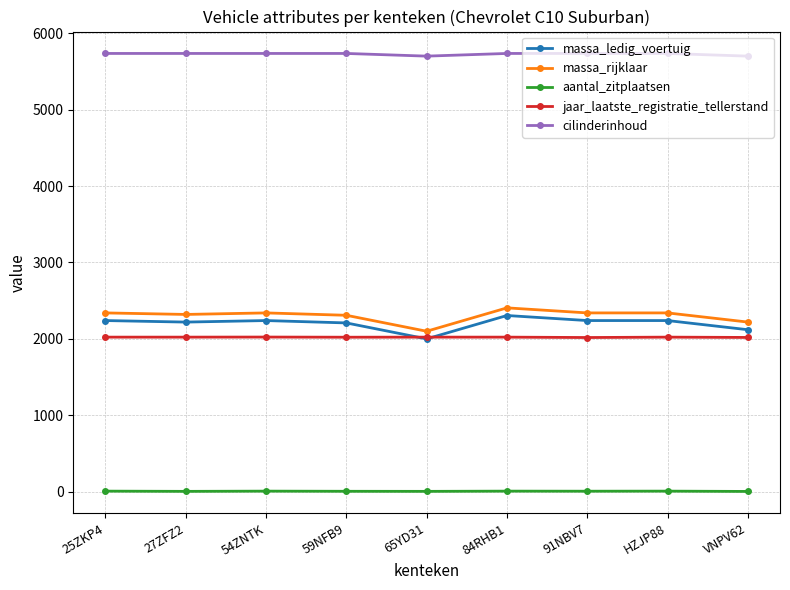

The value of cilinderinhoud at 54ZNTK is 5735. True or false?

True